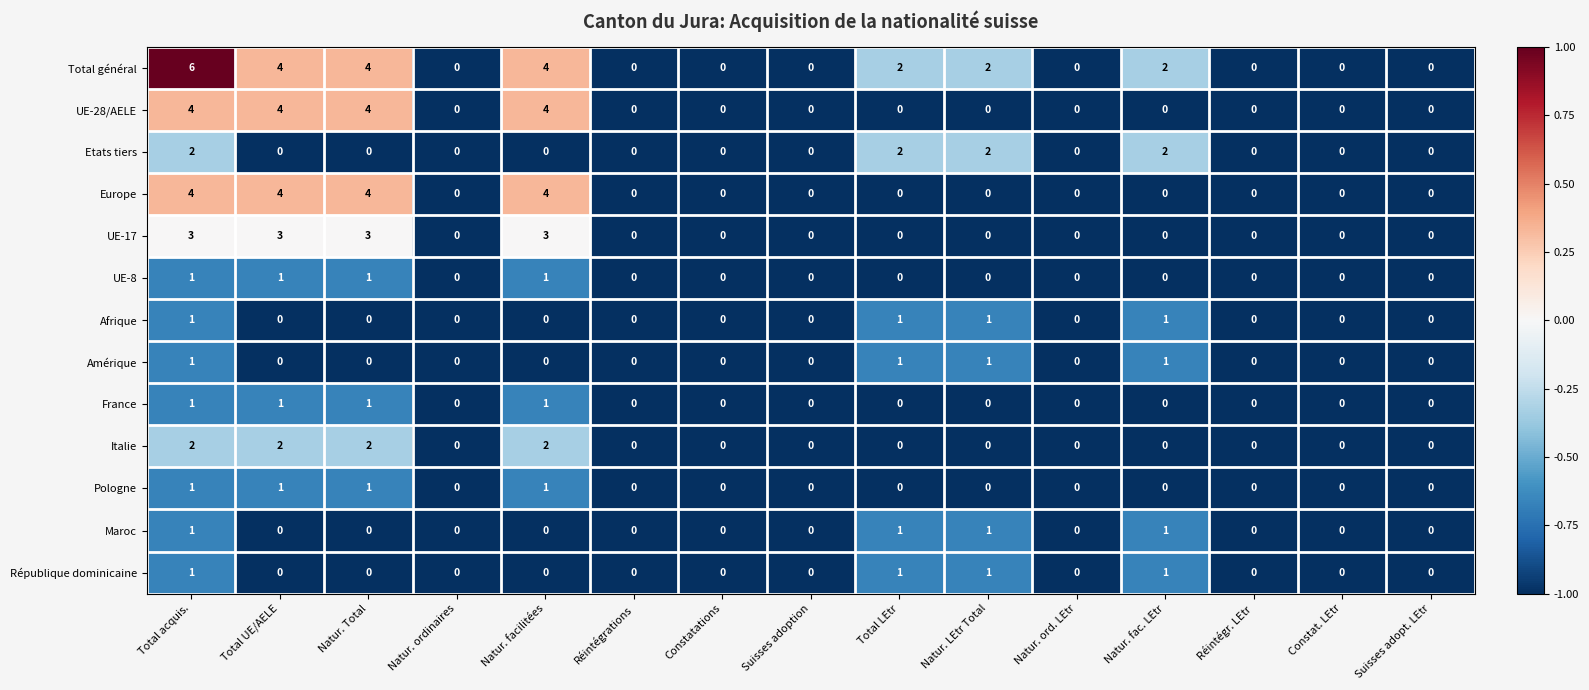

Which series has the widest spread of values?

Total général